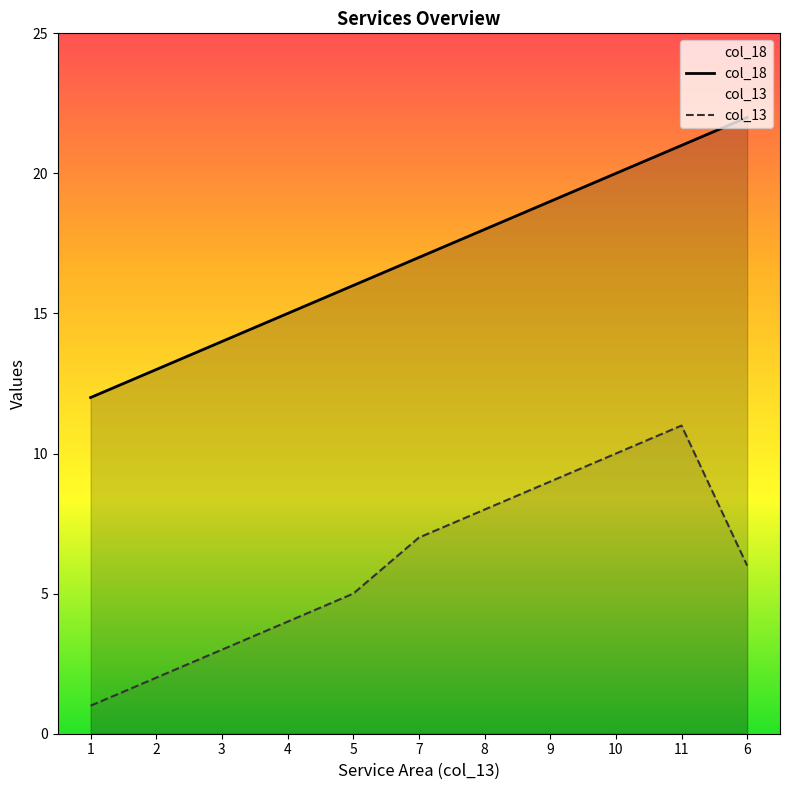

What are all the series names shown in the legend?

col_18, col_13